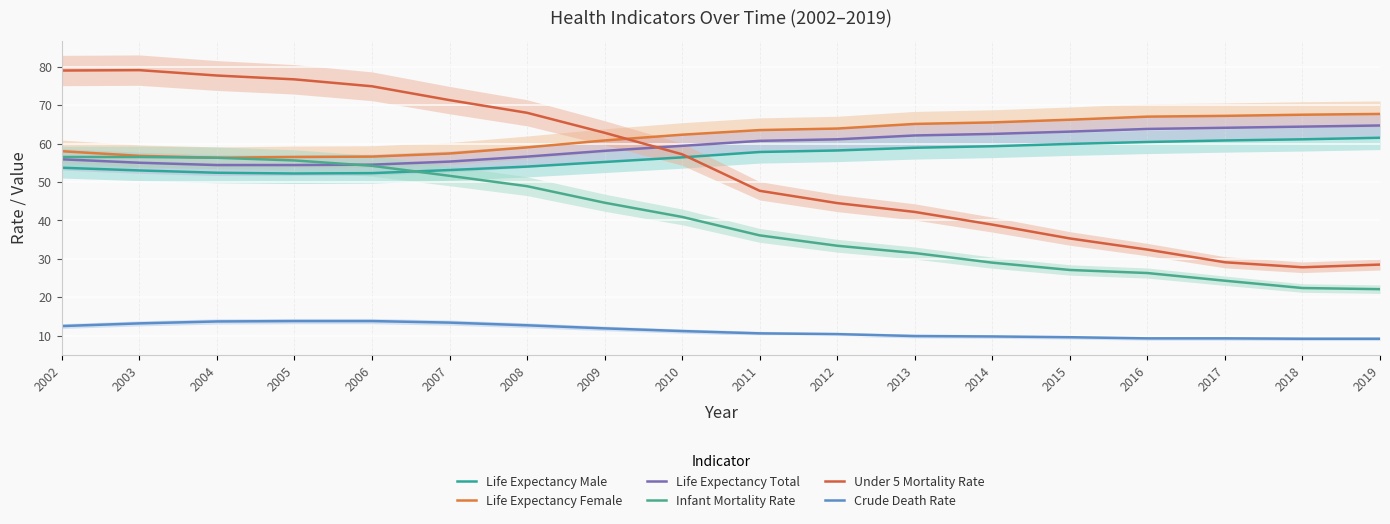

Rank the categories by Life Expectancy Male value from lowest to highest.

2005, 2006, 2004, 2003, 2007, 2002, 2008, 2009, 2010, 2011, 2012, 2013, 2014, 2015, 2016, 2017, 2018, 2019